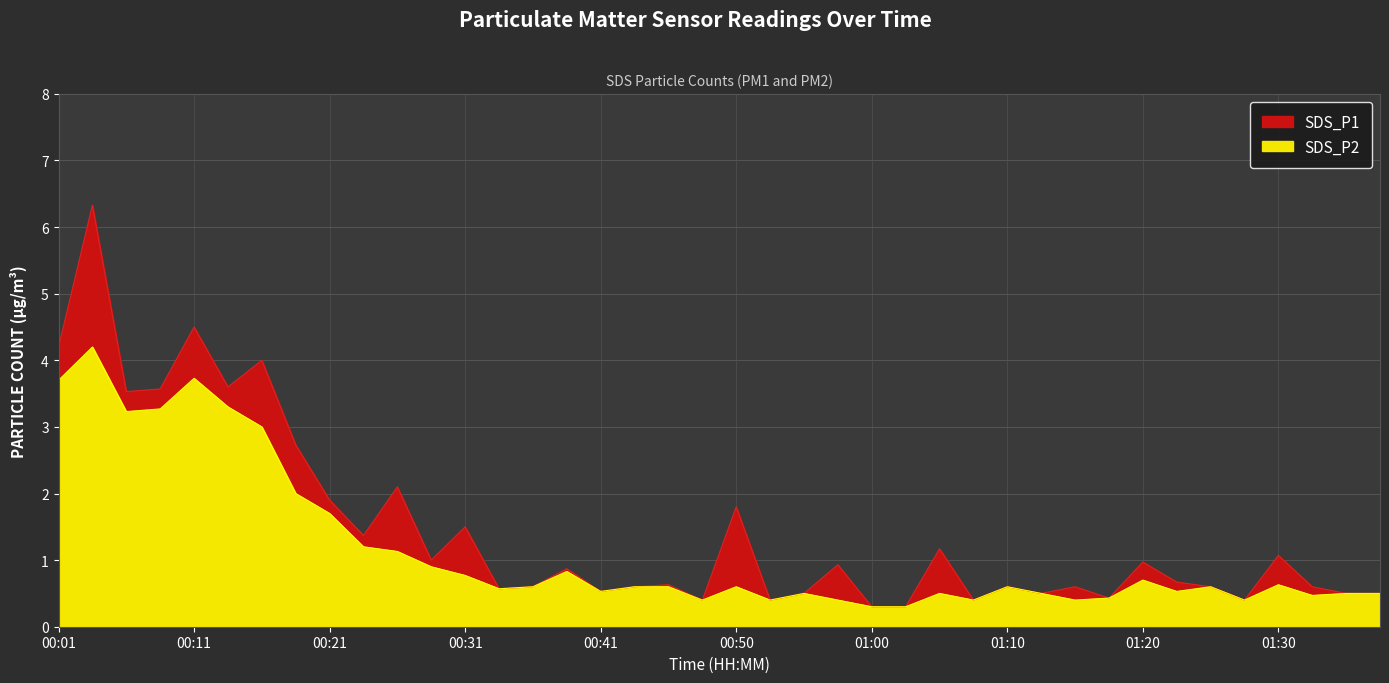

Is the value of SDS_P2 at 00:53 greater than the value of SDS_P1 at 01:23?

No